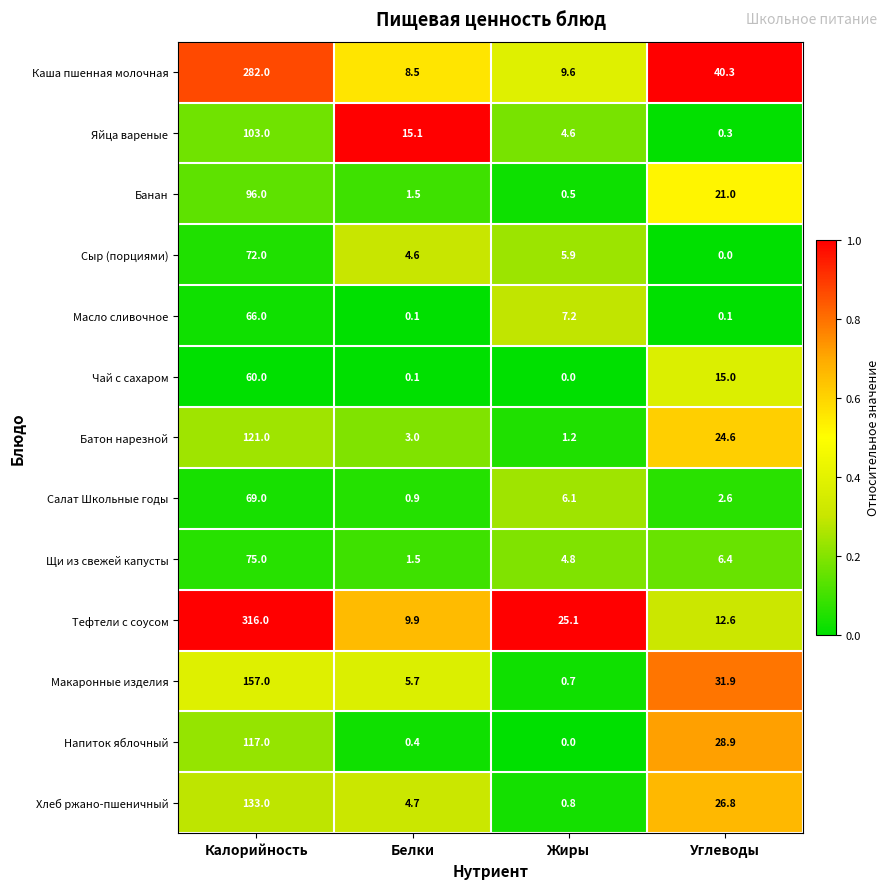

Which series changed the most between Калорийность and Жиры?

Тефтели с соусом